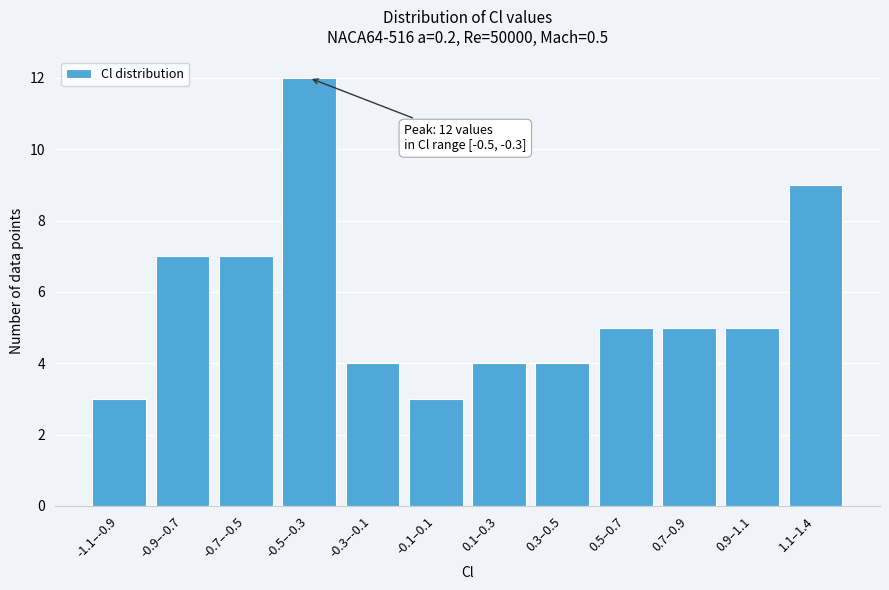

Reading left to right, what are all the values shown in this chart?

3	7	7	12	4	3	4	4	5	5	5	9